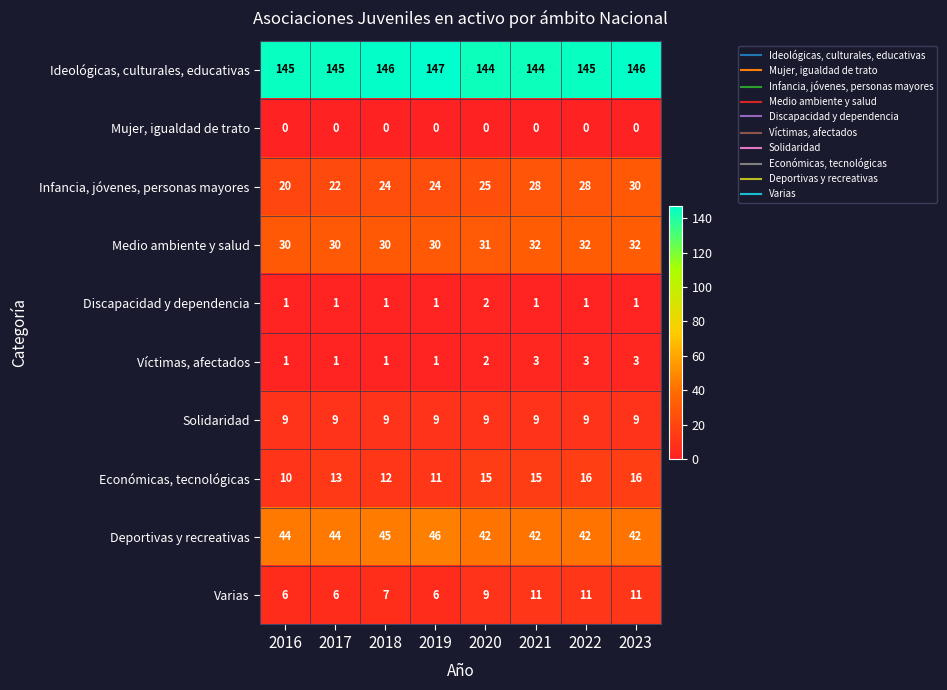

Is it true that Mujer, igualdad de trato equals 0 at 2019?

True